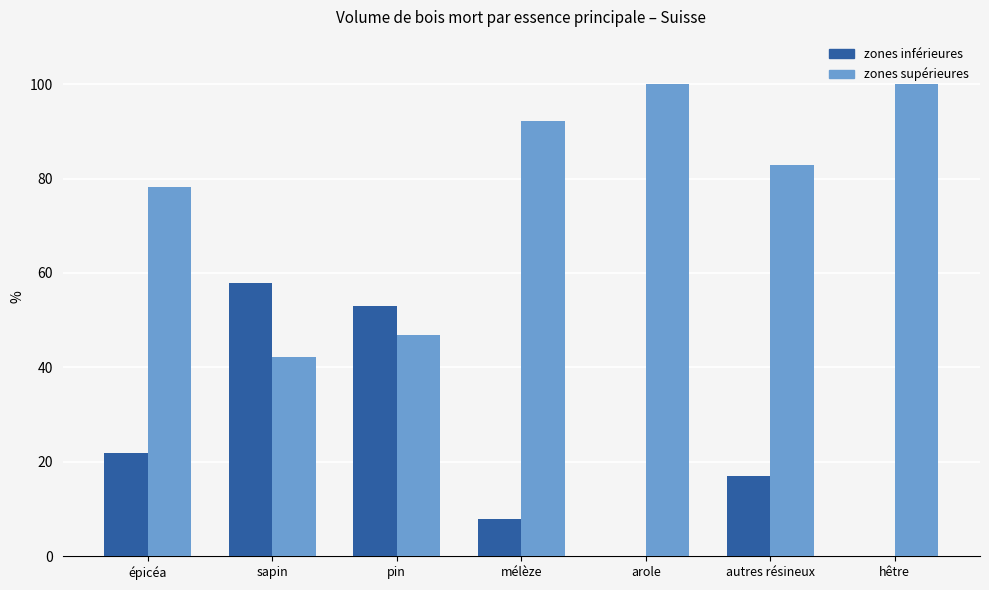

What is the average value of the zones supérieures series?

77.5